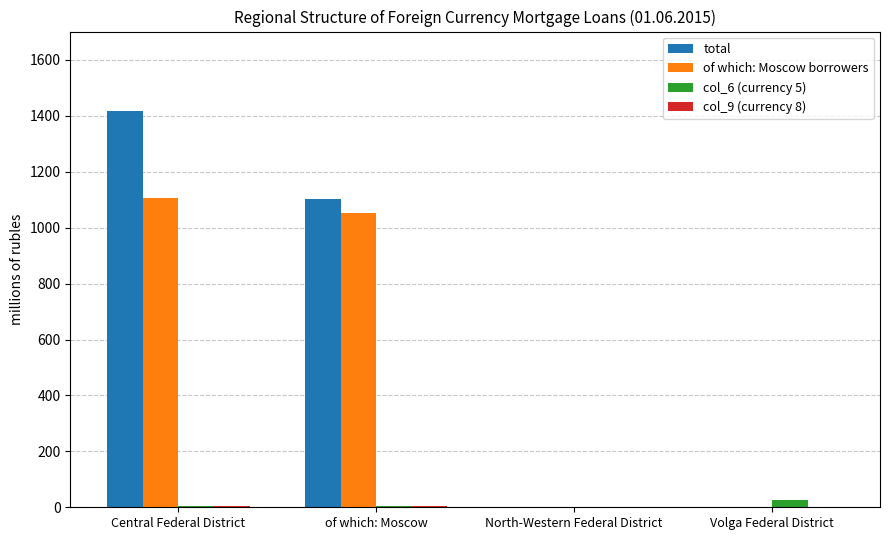

What is the sum of all total values?

2519